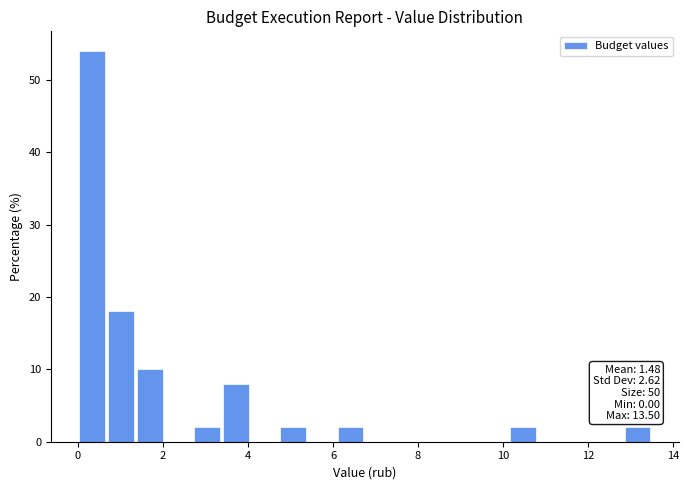

Around what value on the x-axis is the tallest bar? Give the approximate position of its centre, as read against the axis.

0.4